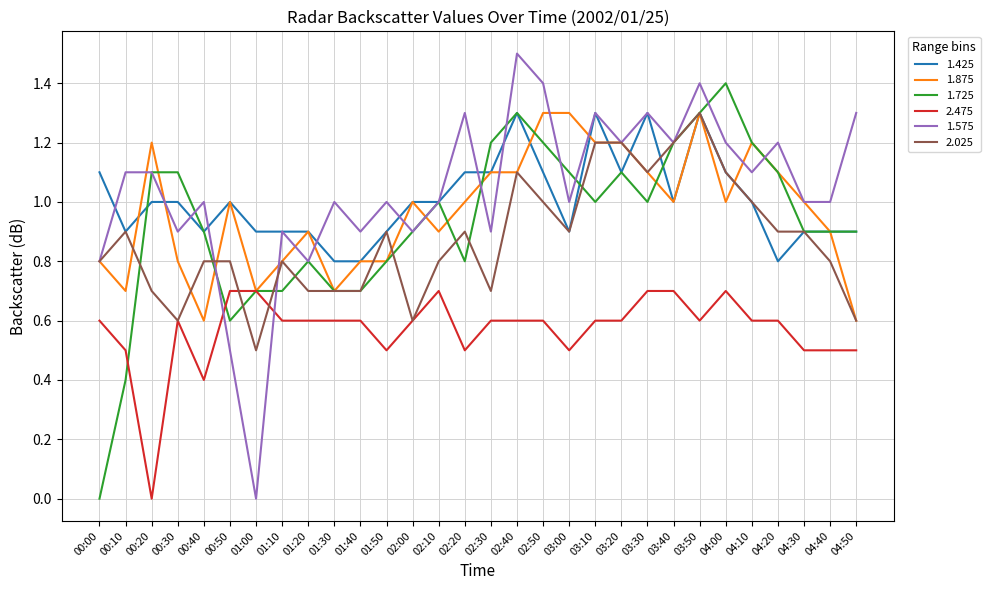

What is the maximum value for 2.475?

0.7